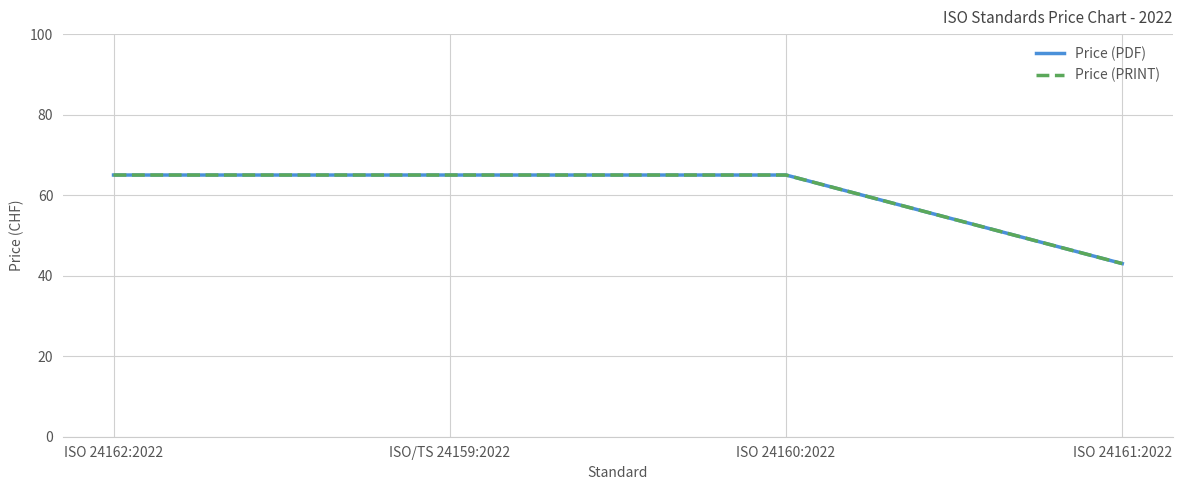

At how many categories does at least one series exceed 62?

3